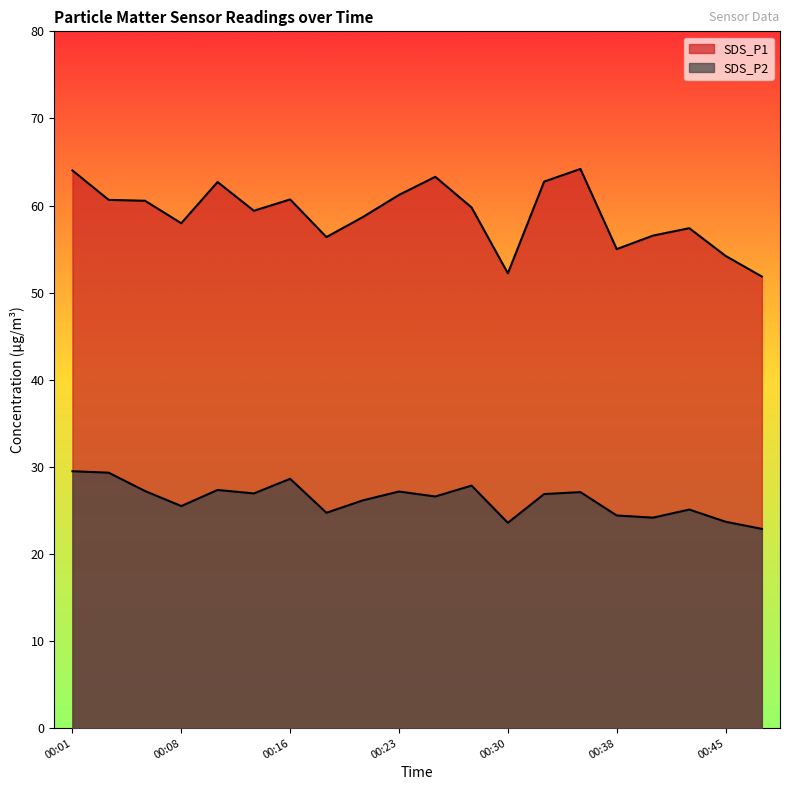

What is the value of the SDS_P1 point at the 18th from the left?

57.4